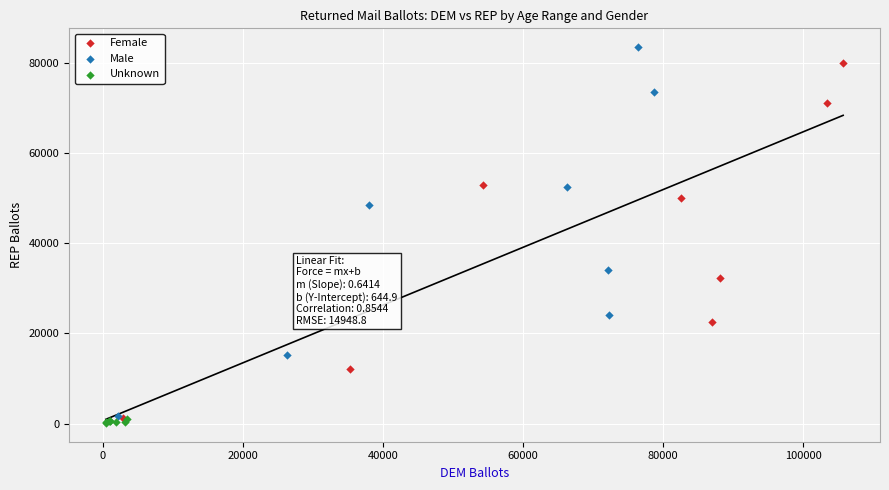

Which series has the widest spread of Y values?

Male